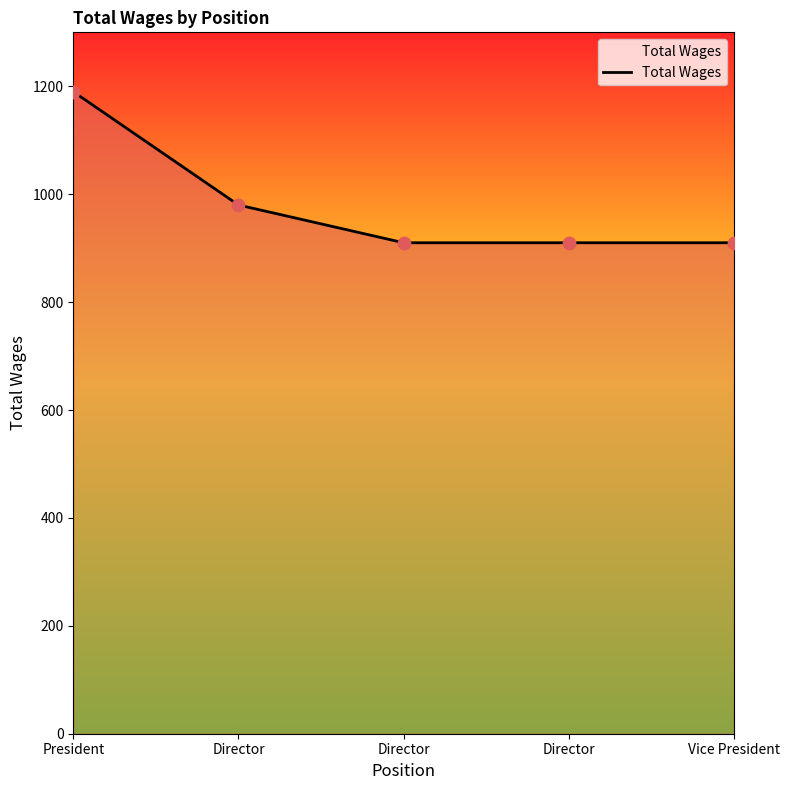

Between Director and Director, which is larger?

Director